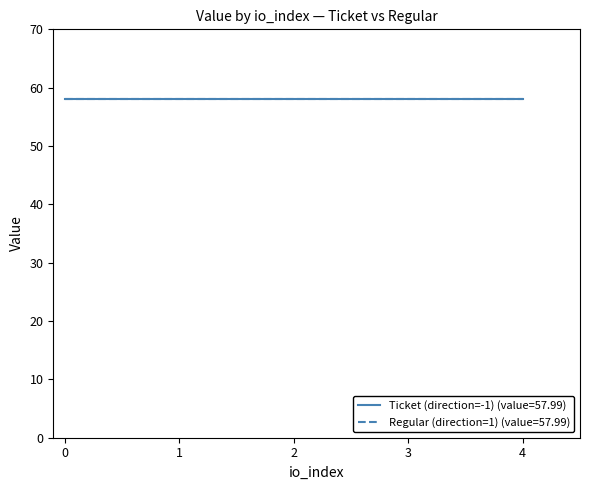

True or false: Regular (direction=1) and Ticket (direction=-1) intersect in this chart.

False